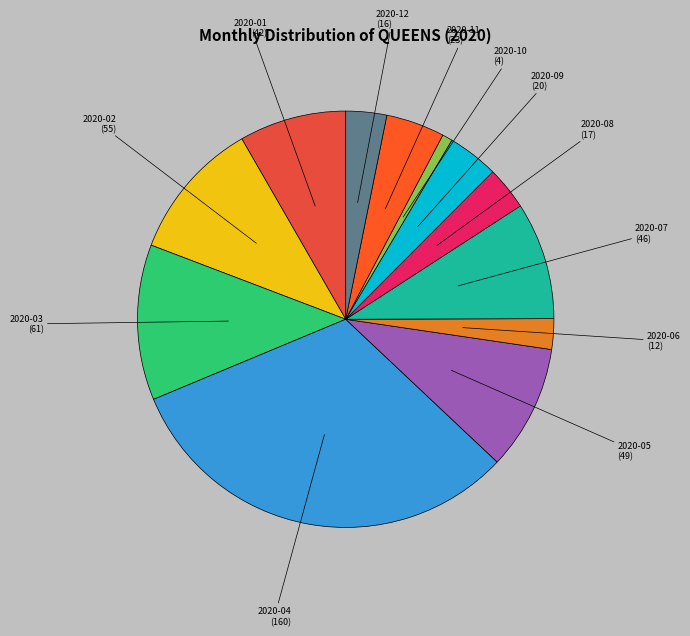

Is there a majority slice in this chart?

No